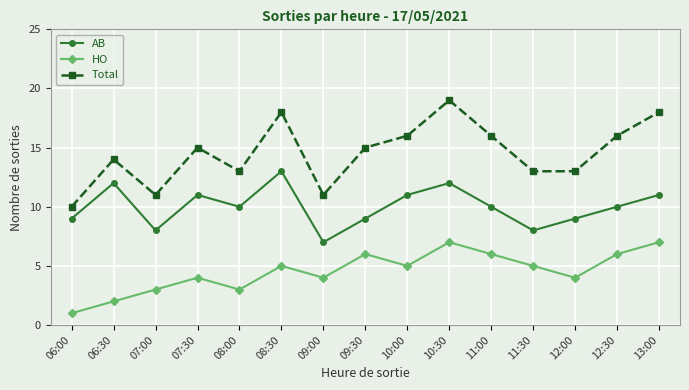

What is the difference between the Total values at 09:00 and 07:30?

4